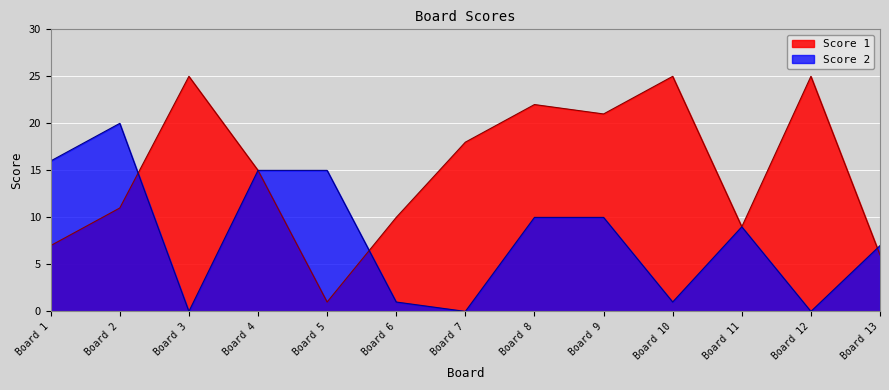

Does the chart display data point markers on the line(s)?

No